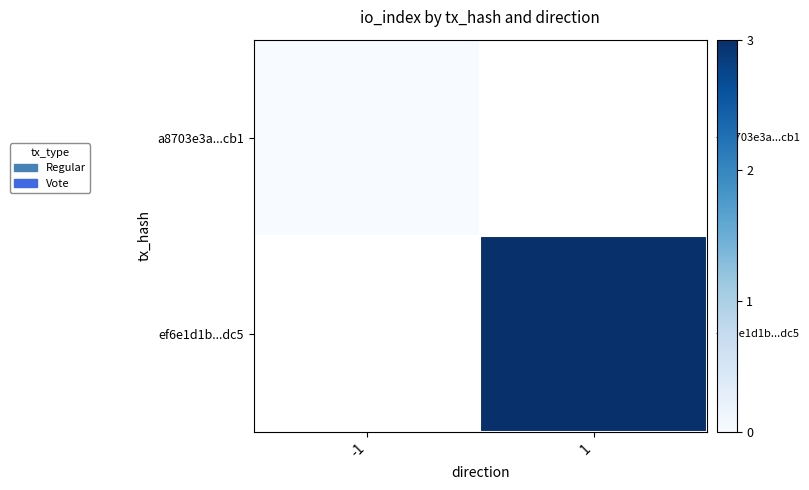

The value of ef6e1d1b...dc5 at 1 is 1.1. True or false?

False